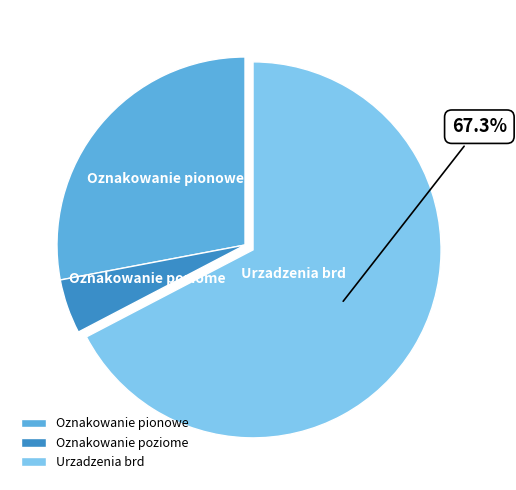

What percentage is the Oznakowanie pionowe slice, to the nearest percent?

28%